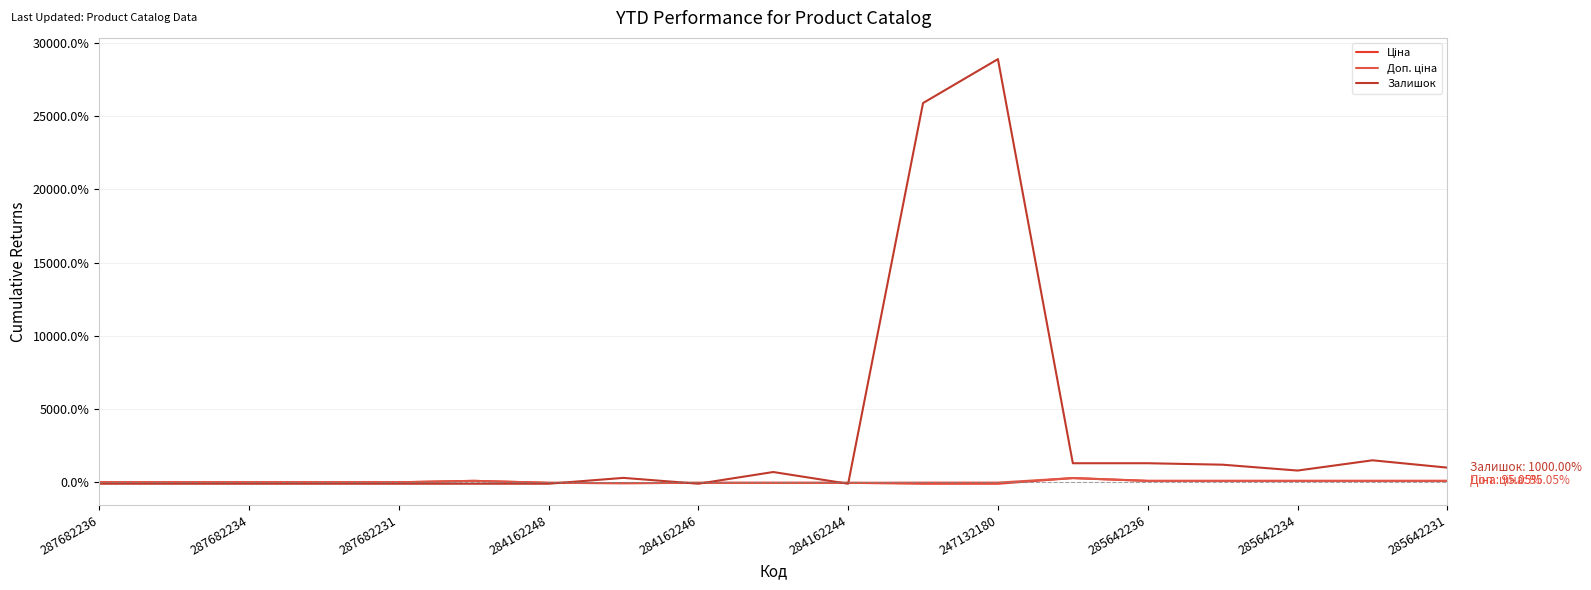

How many times do Ціна and Залишок cross each other?

5